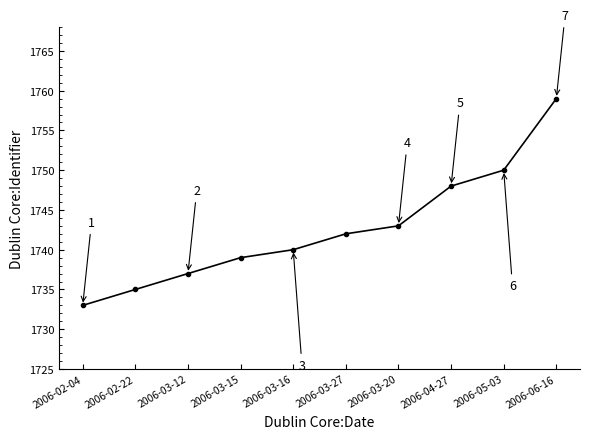

What is the ratio of the value at 2006-02-22 to the value at 2006-03-16?

1.0